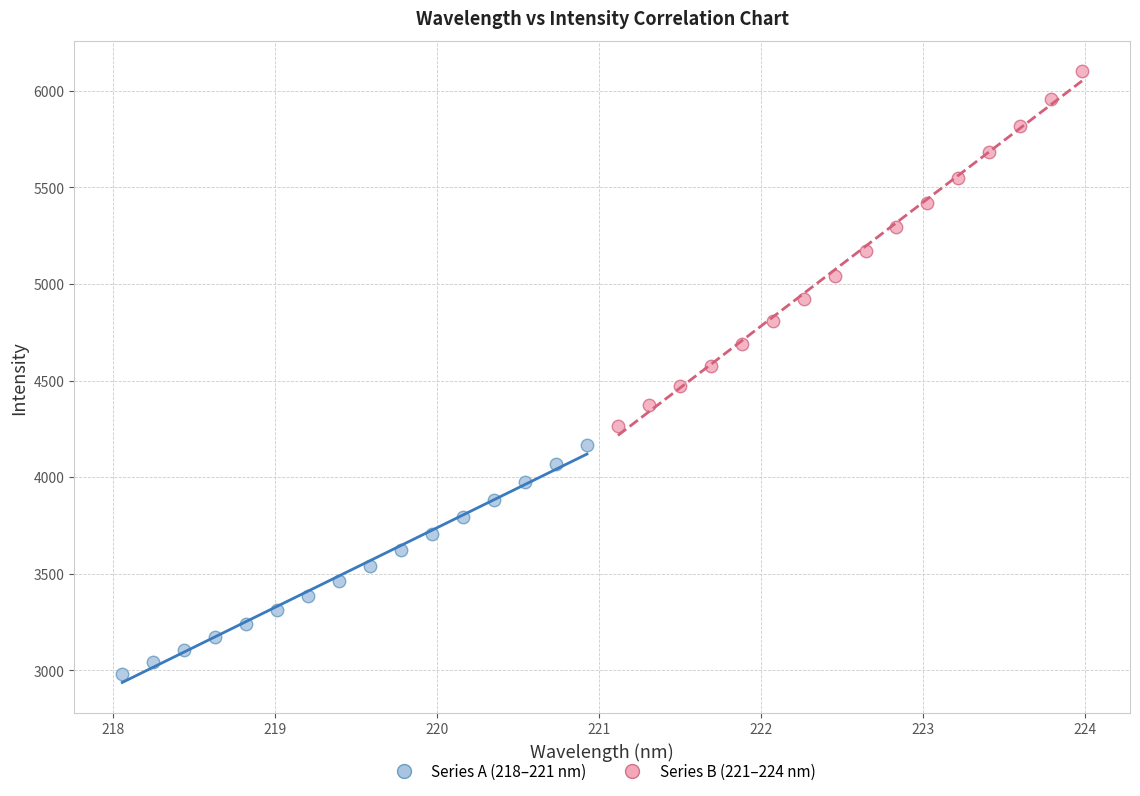

Which series has the widest spread of Y values?

Series B (221–224 nm)